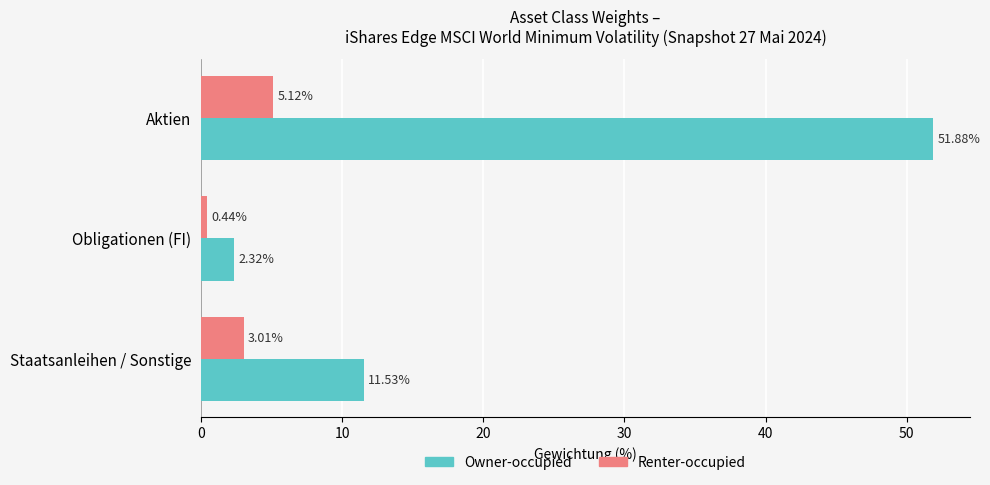

At which category does the chart reach its peak across all series?

Aktien